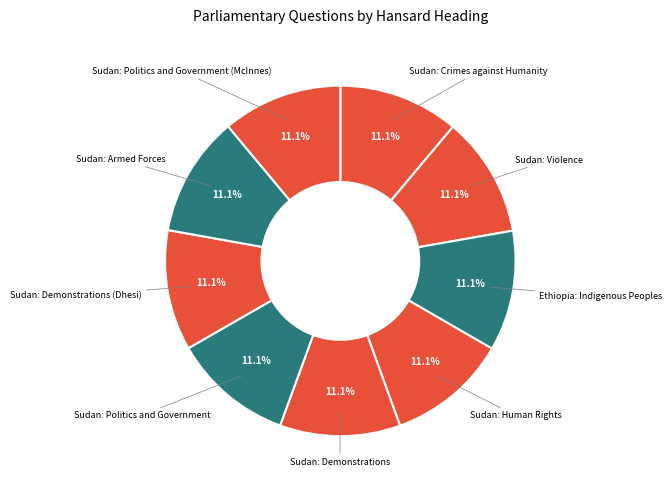

Approximately how many times larger is the value at Sudan: Armed Forces compared to Sudan: Demonstrations?

1.0